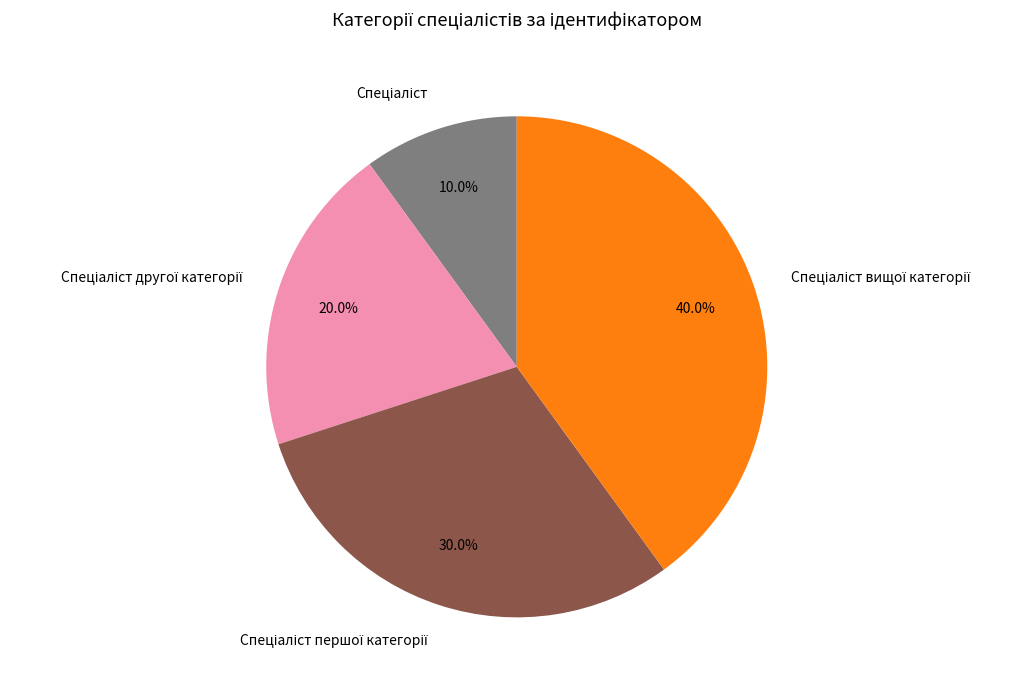

Does any single category account for the majority?

No